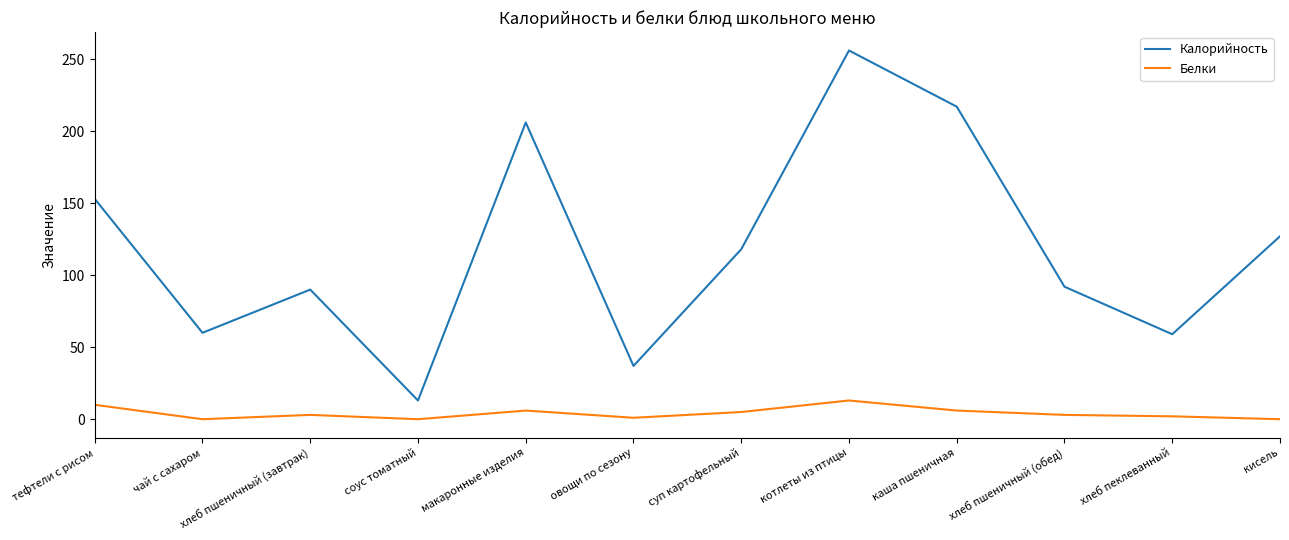

How many lines are shown in the chart?

2